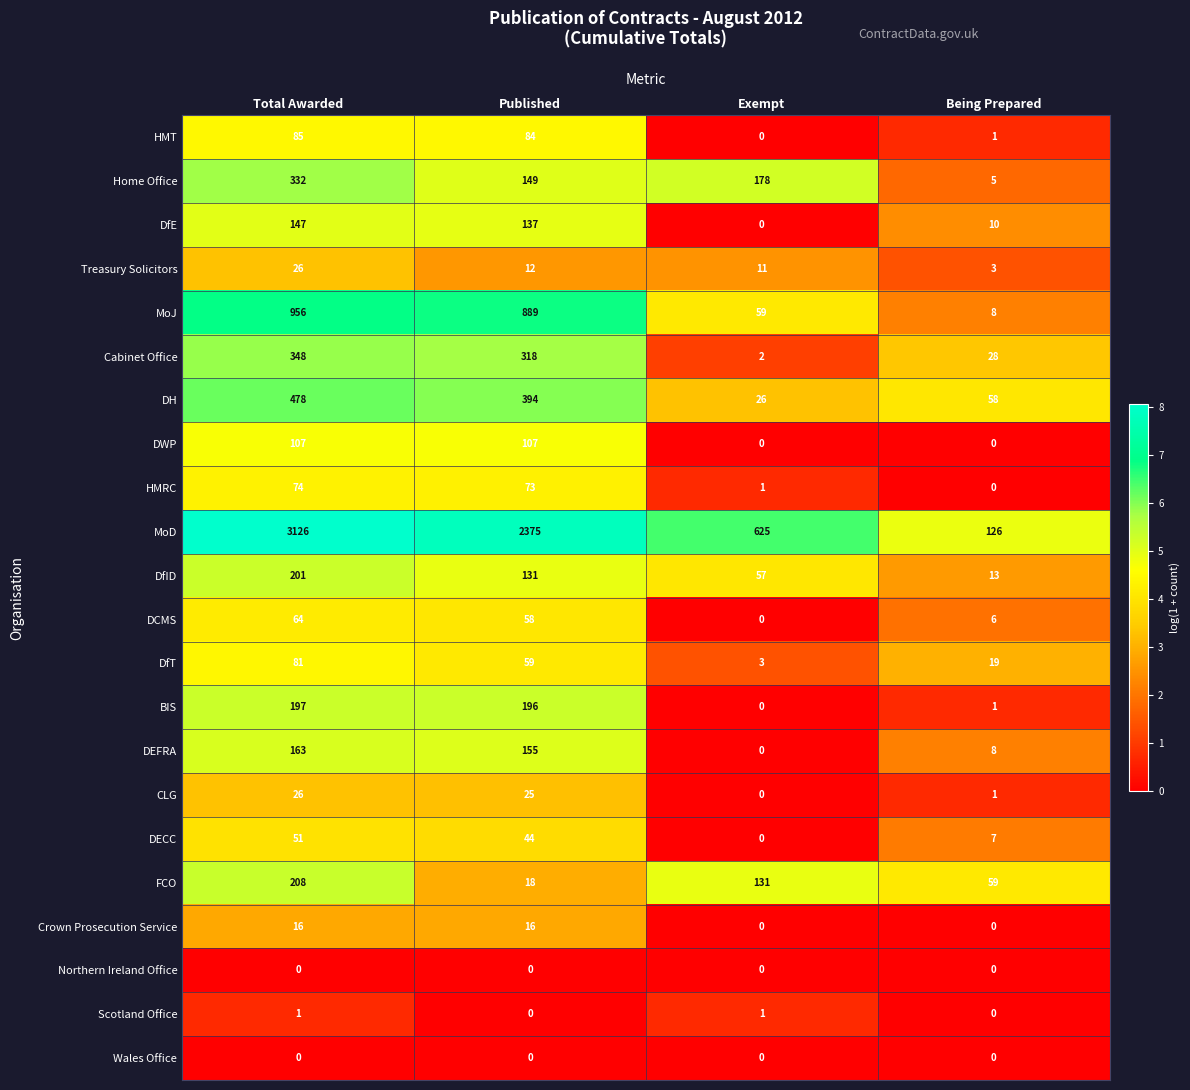

Which series has the largest total across all categories?

MoD